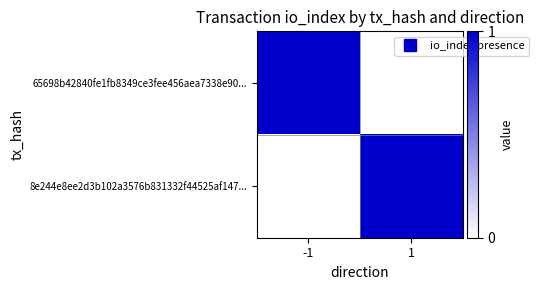

At how many categories does at least one series exceed 0?

2